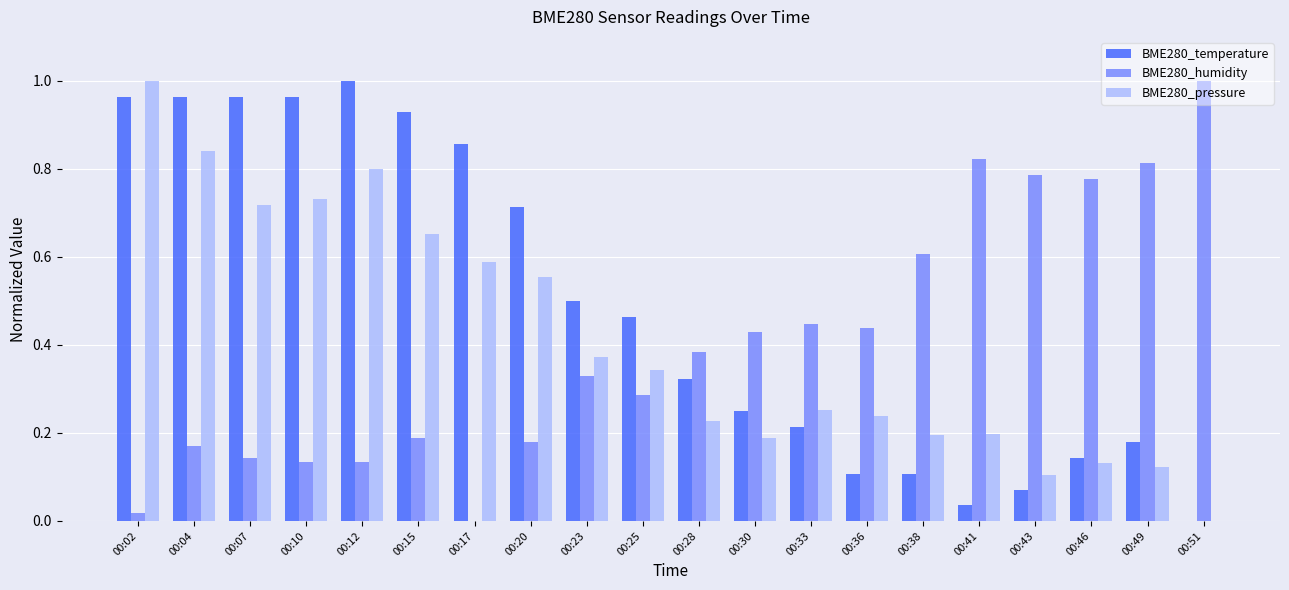

Between 00:33 and 00:51, which series saw the biggest shift?

BME280_humidity